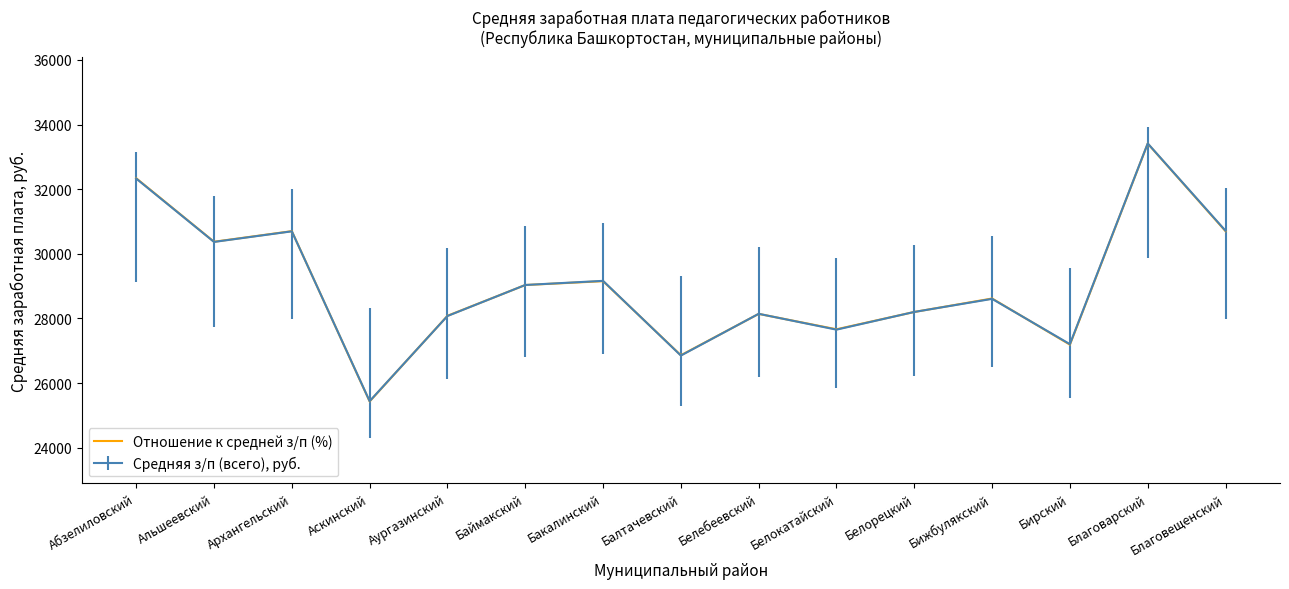

Where is the first local maximum for Отношение к средней з/п (%)?

Архангельский